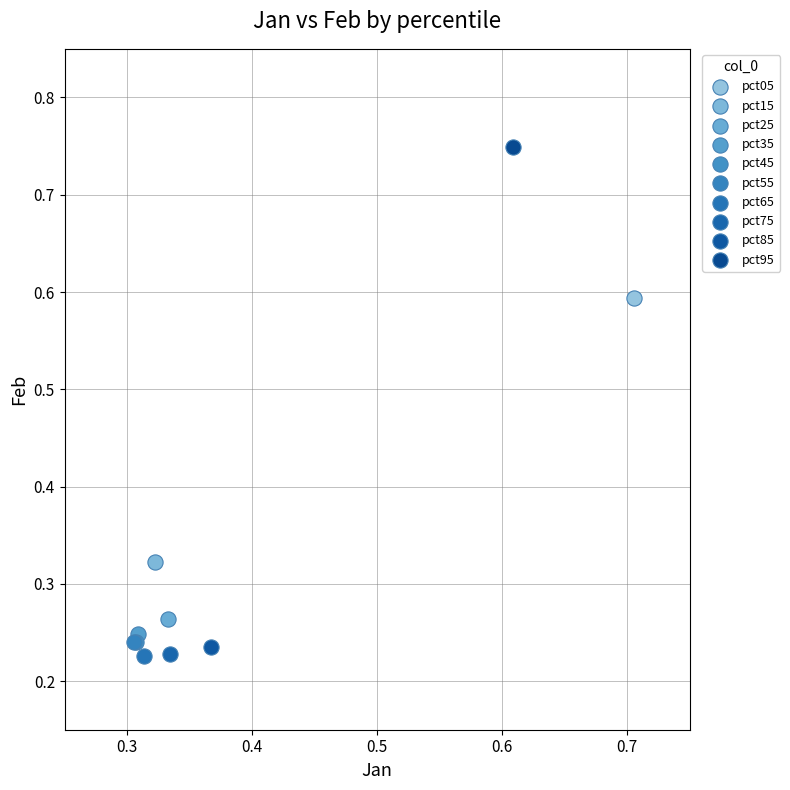

Which series contains the highest Y value?

pct95